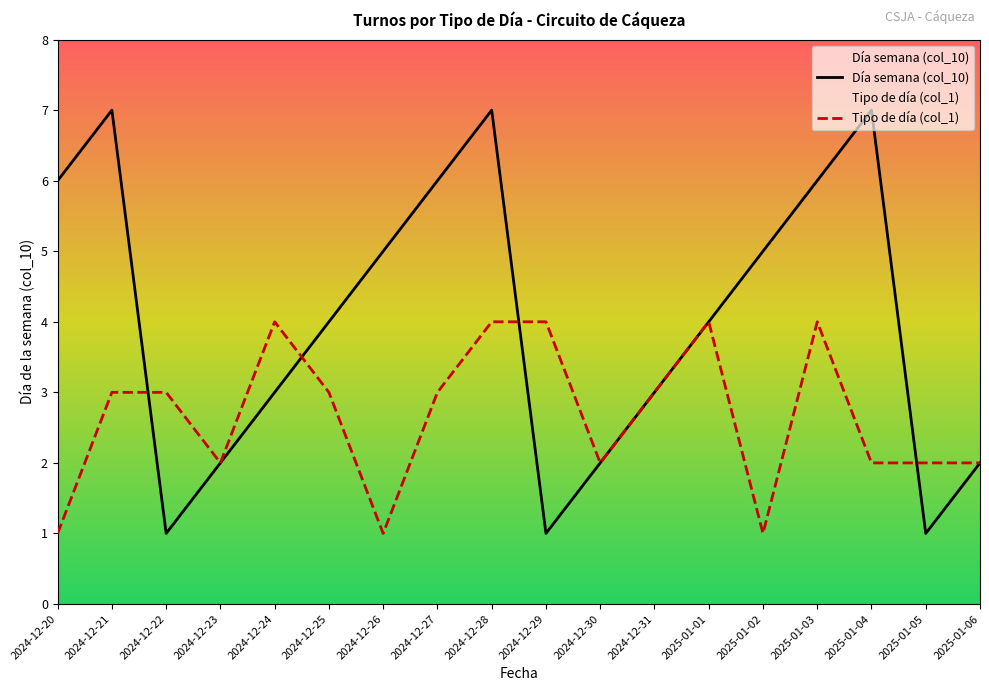

Which category has the lowest value across all series?

2024-12-22